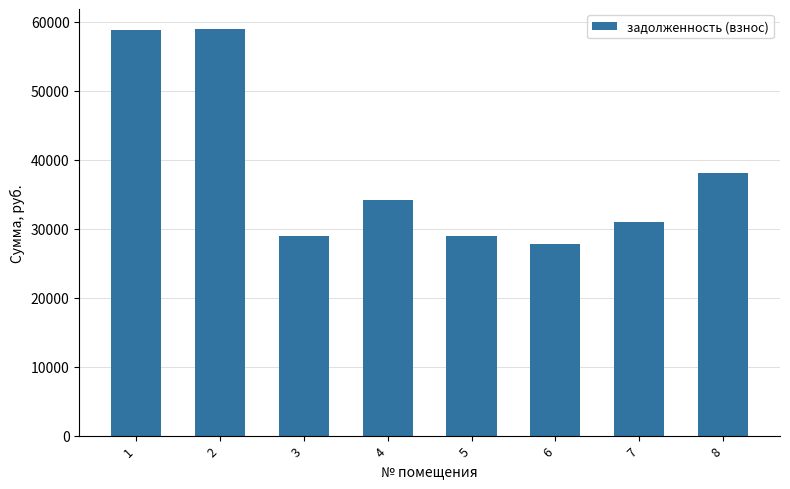

What is the difference between the second highest and second lowest values?

29904.5